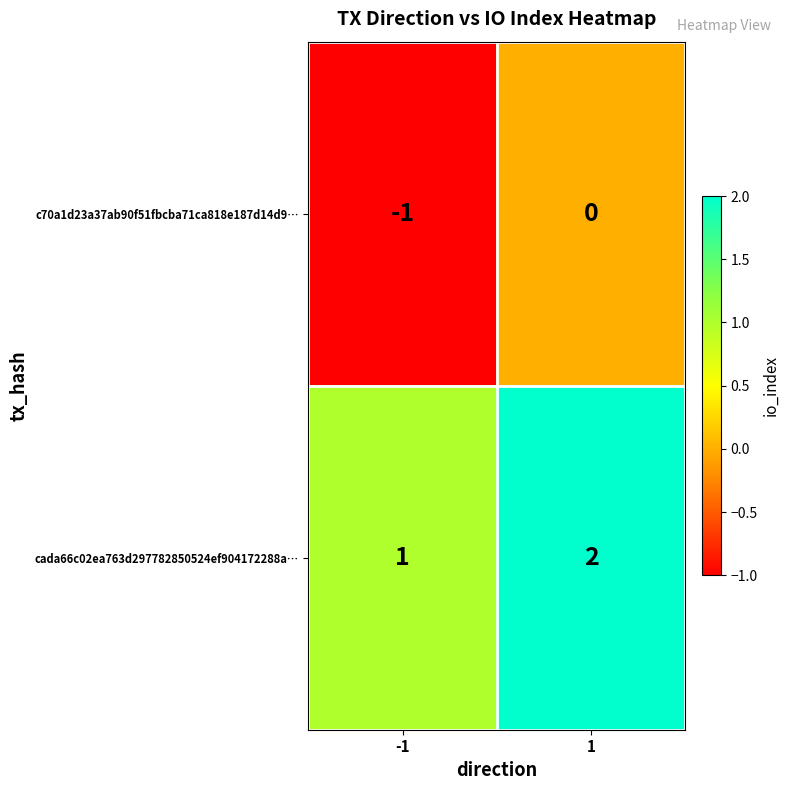

What is the sum of the cada66c02ea763d297782850524ef904172288a… values at 1 and -1?

3